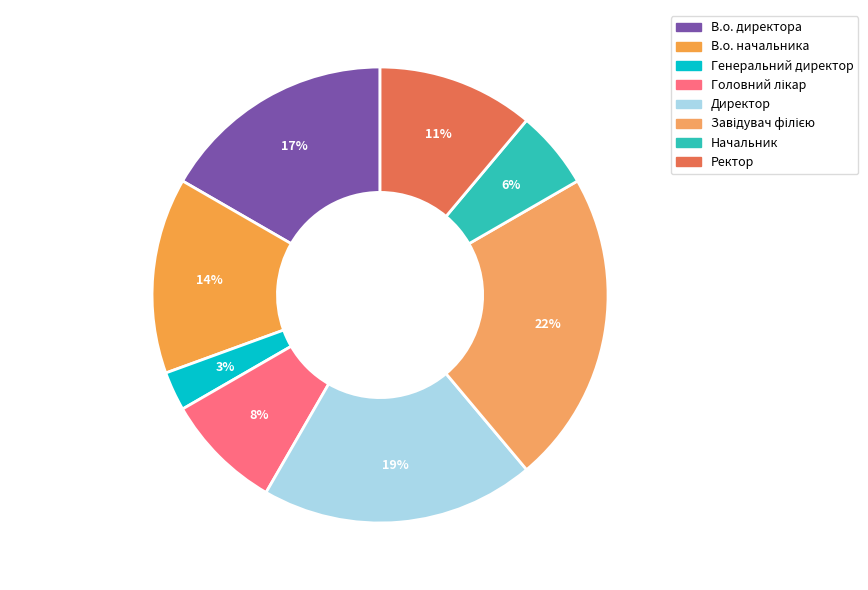

Count the number of slices in the pie.

8